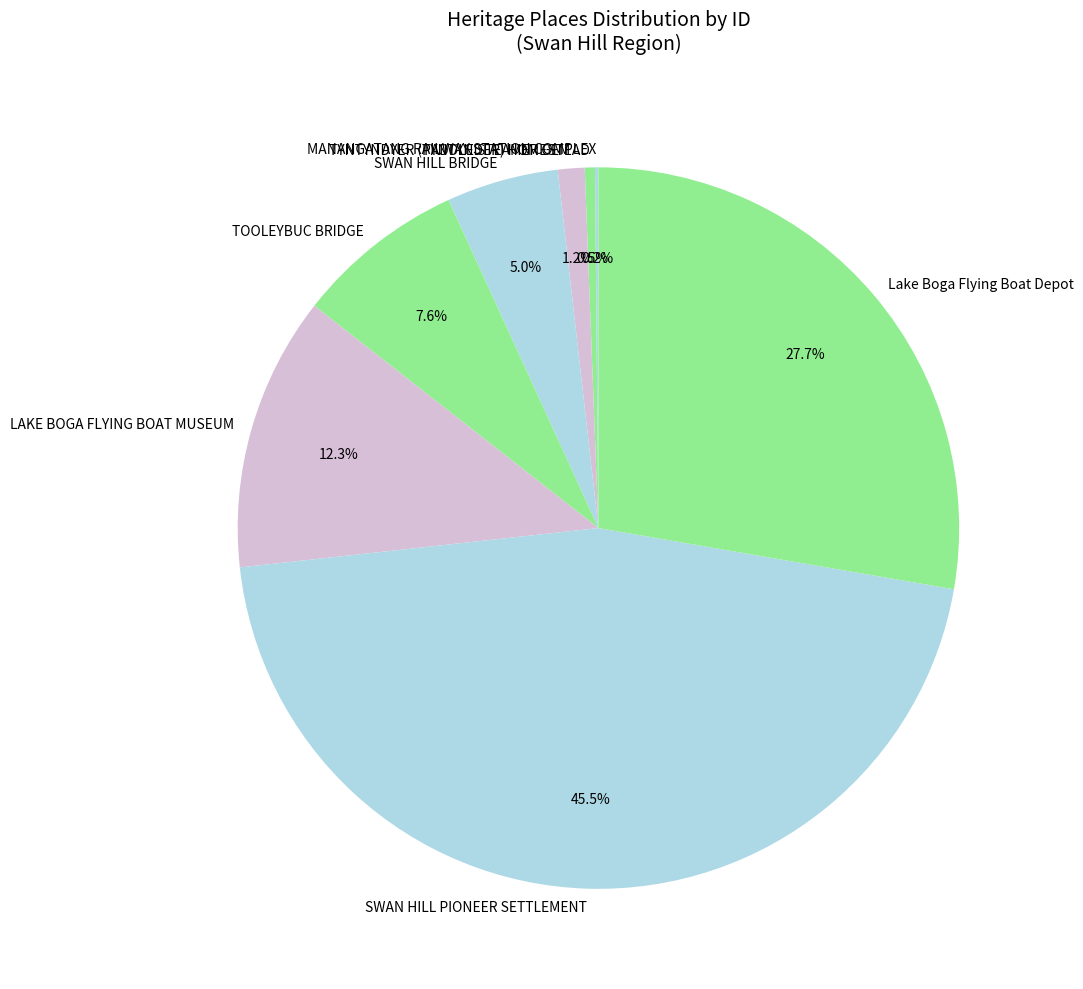

The LAKE BOGA FLYING BOAT MUSEUM slice represents 12% of the pie. True or false?

True